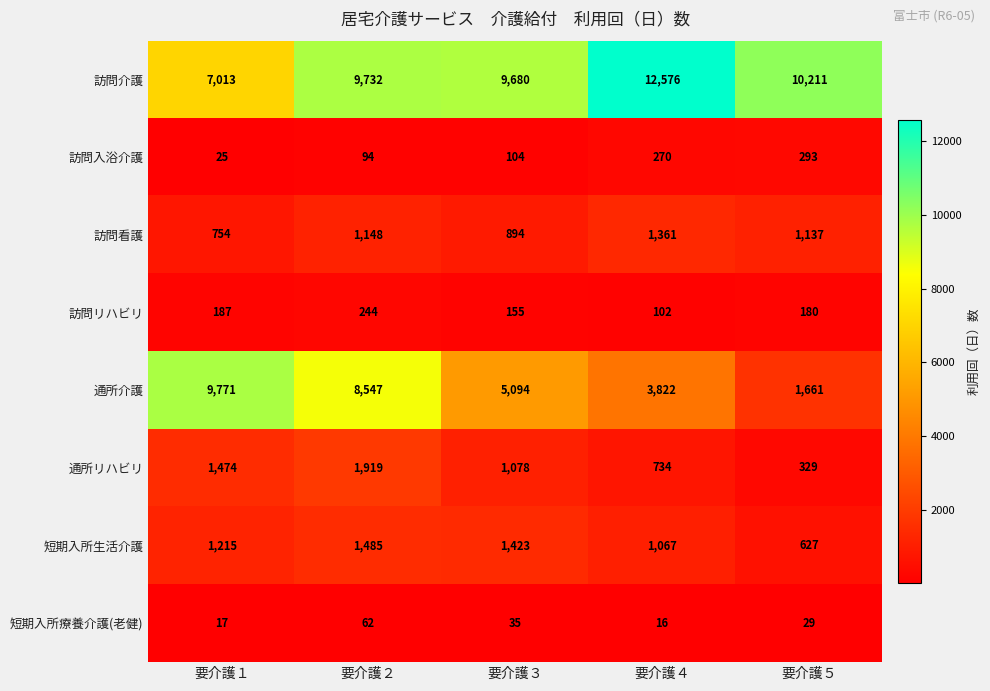

Which series has the largest total across all categories?

訪問介護